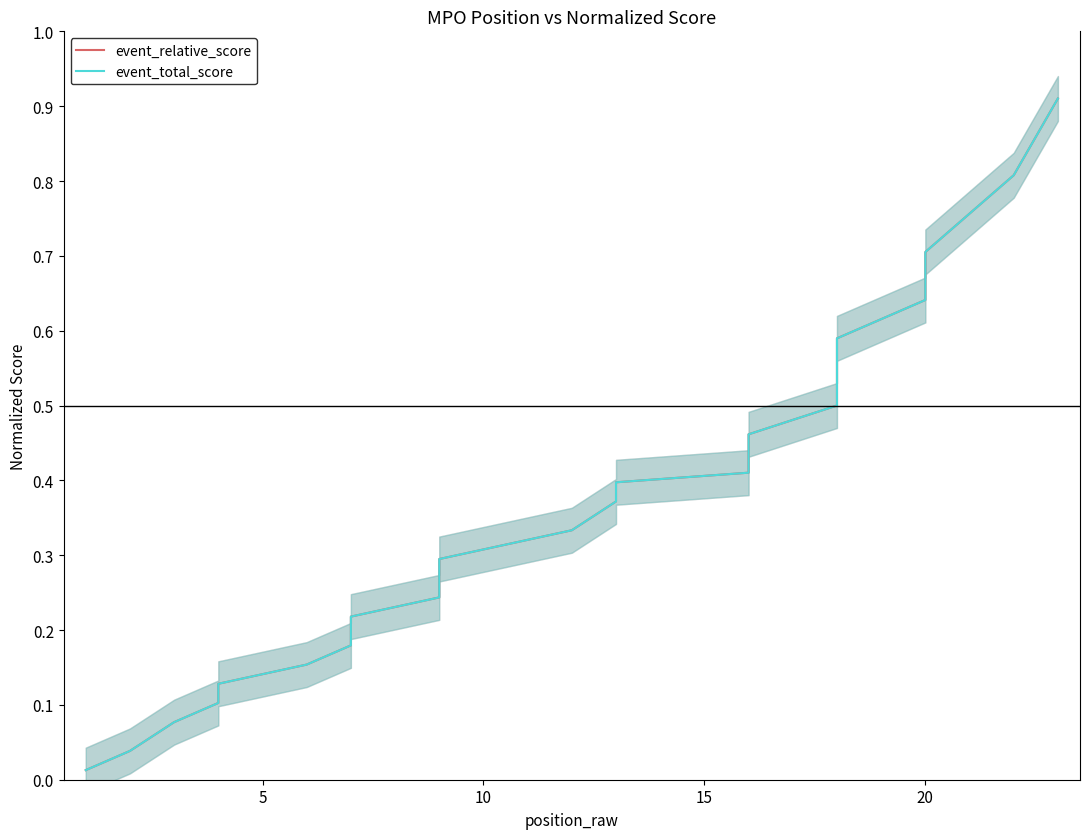

How many lines are shown in the chart?

2